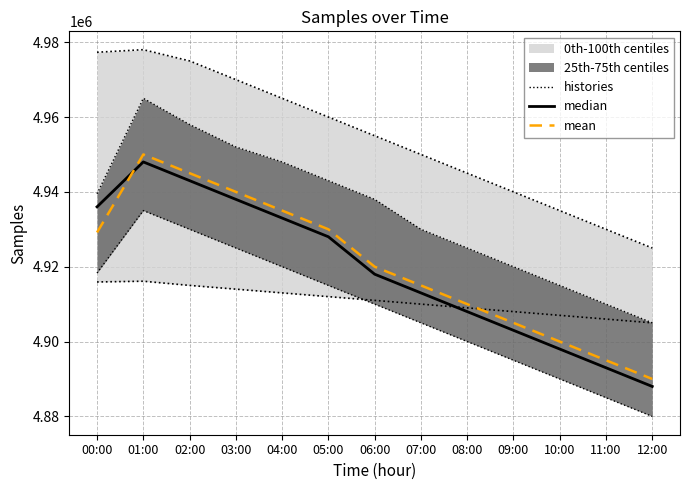

In mean, how many points are higher than both neighbors (excluding endpoints)?

1